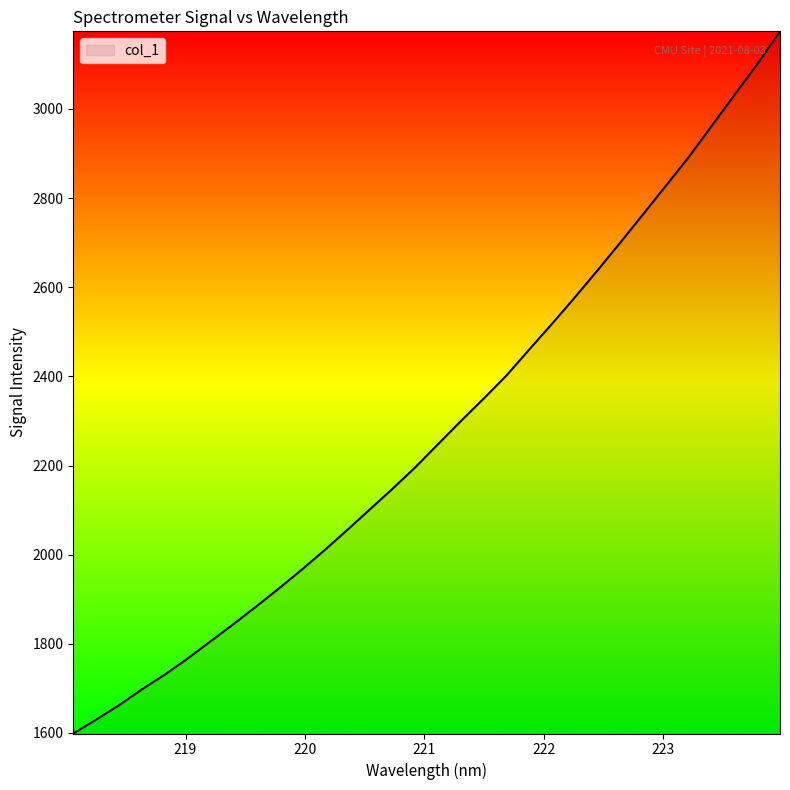

What is the greatest value displayed?

3174.2